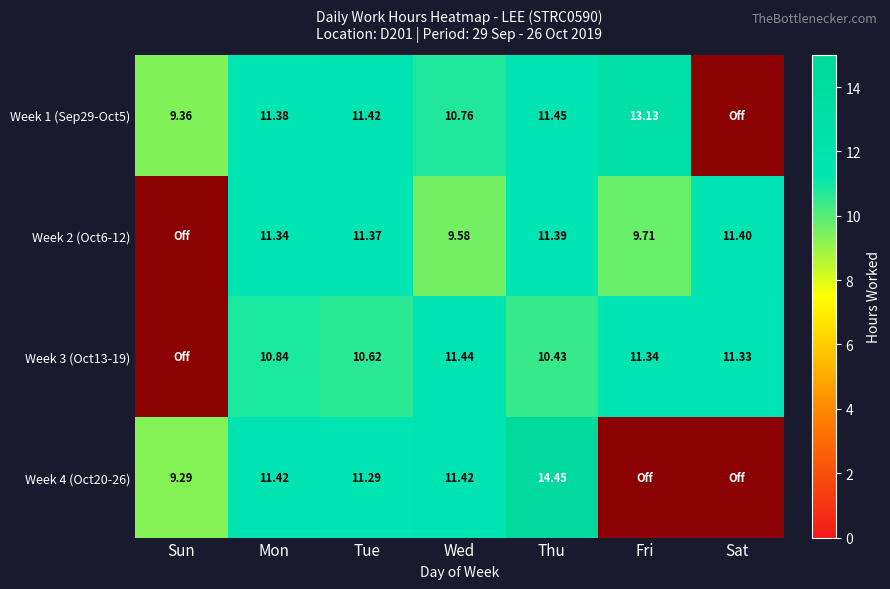

Is the value of Week 4 (Oct20-26) at Fri greater than the value of Week 1 (Sep29-Oct5) at Sat?

No